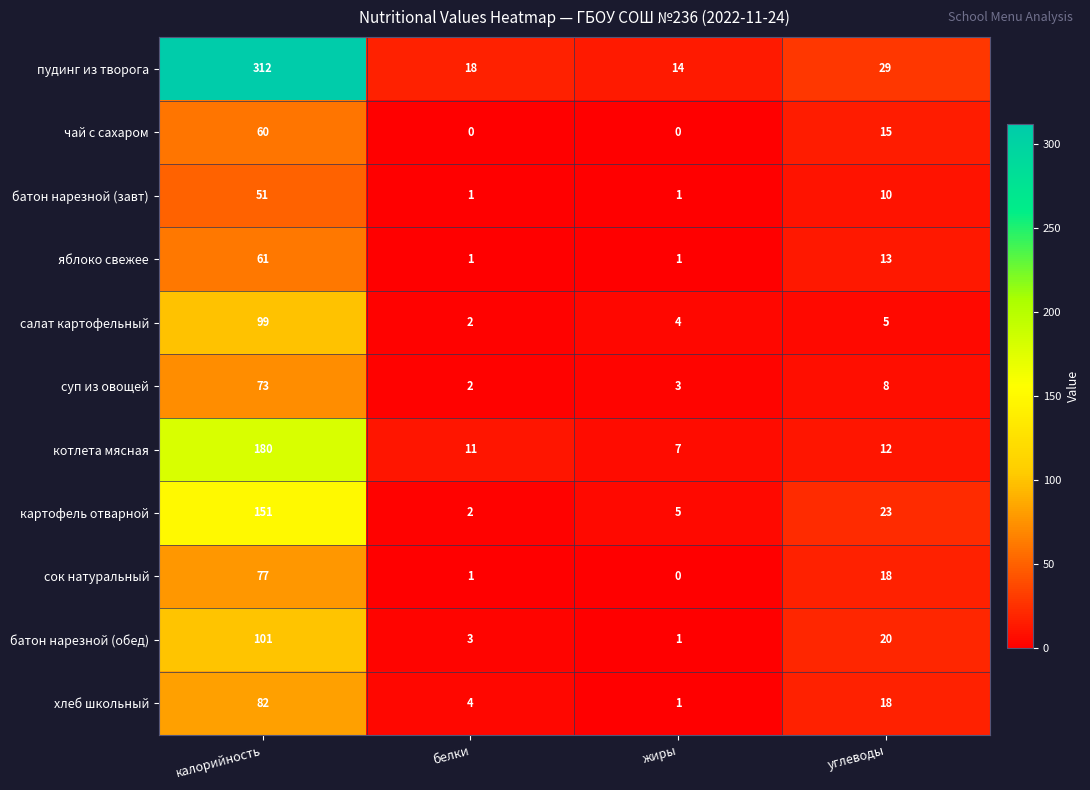

Which series has the widest spread of values?

пудинг из творога